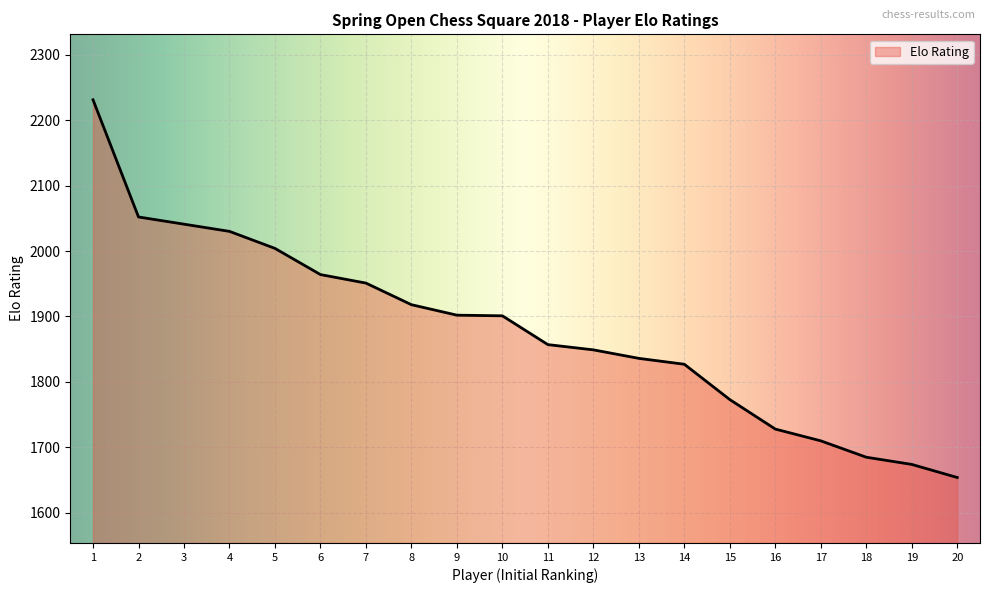

At which label is the value closest to 1942?

7